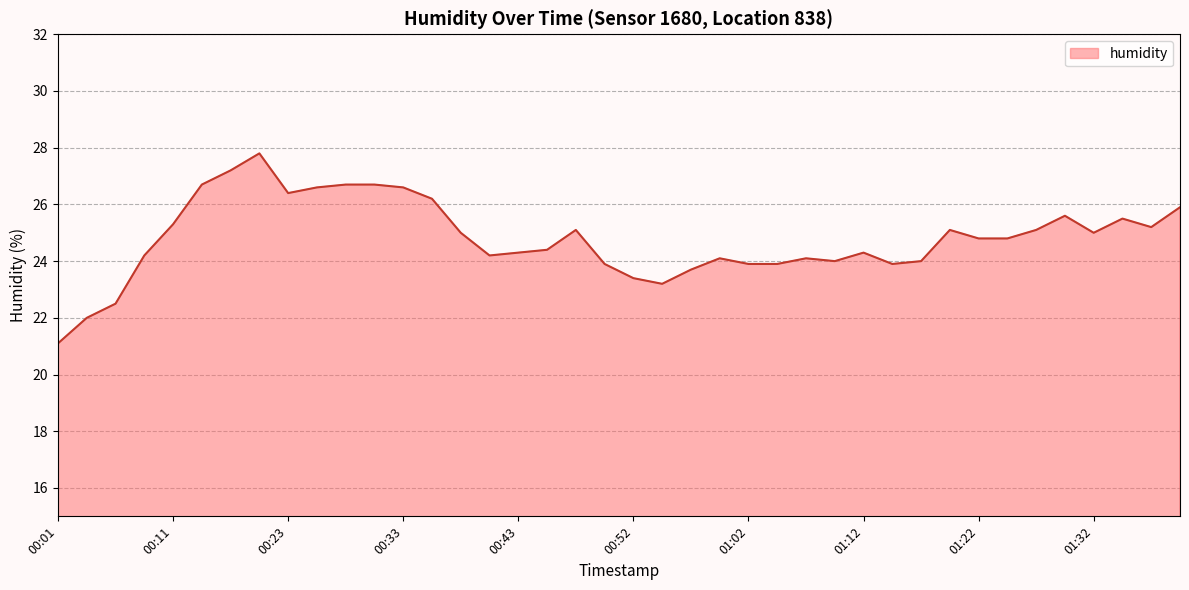

What is the minimum value shown in the chart?

21.1